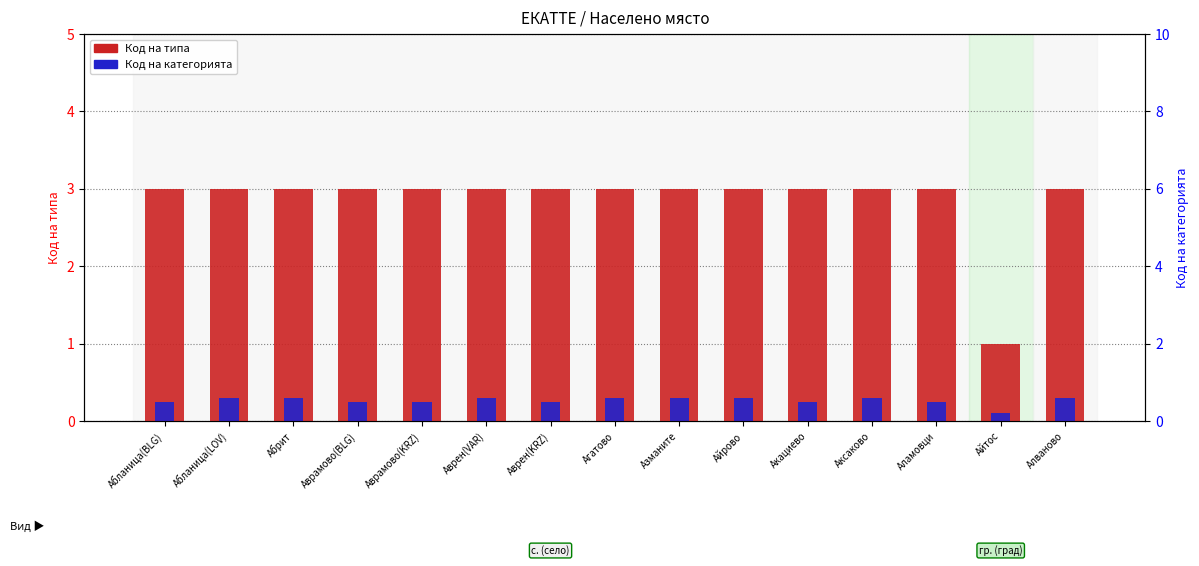

At Абланица(BLG), list the series in order from largest to smallest.

Код на типа, Код на категорията